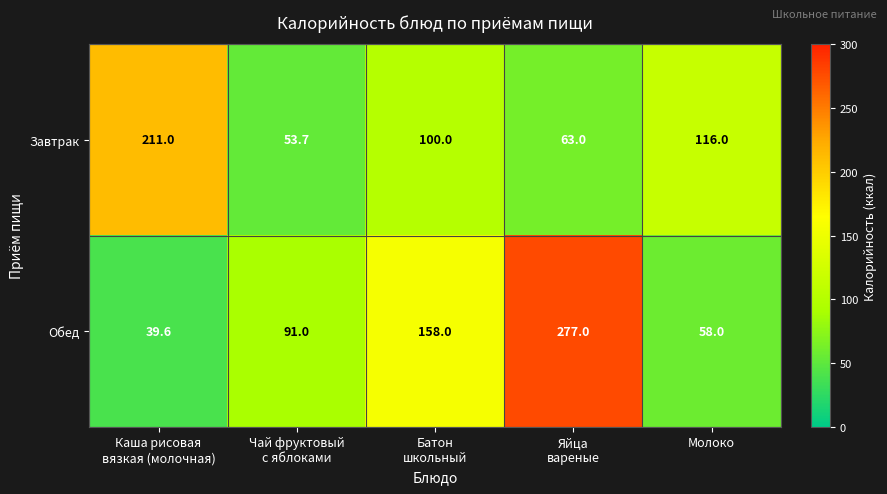

Which category has the lowest value across all series?

Каша рисовая
вязкая (молочная)